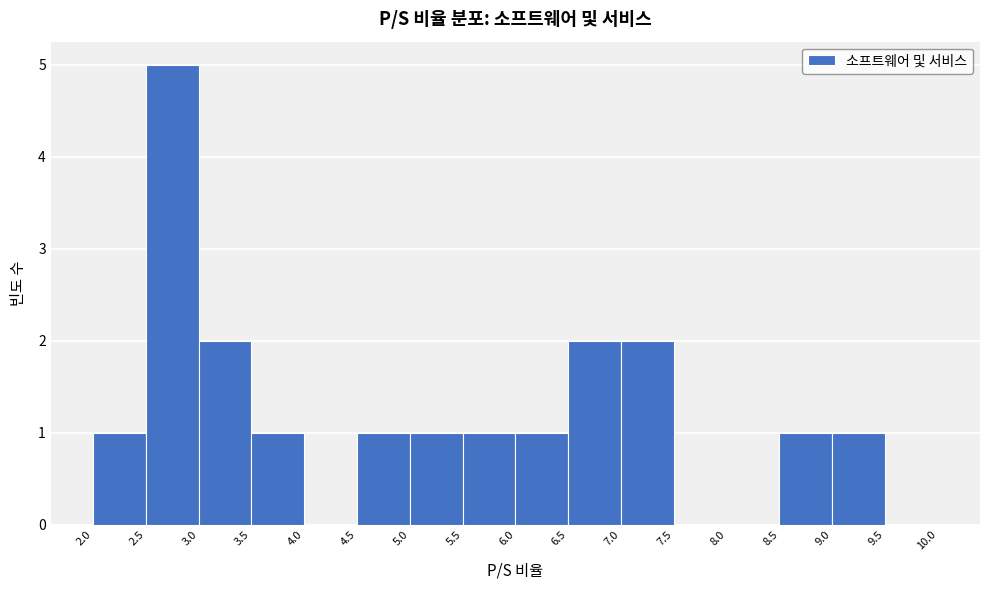

Reading left to right, transcribe this chart: for each bar, give the range it covers on the x-axis and its height. The values are not printed on the chart, so give them approximately, as read against the axis.

2.0 to 2.5: 1
2.5 to 3.0: 5
3.0 to 3.5: 2
3.5 to 4.0: 1
4.0 to 4.5: 0
4.5 to 5.0: 1
5.0 to 5.5: 1
5.5 to 6.0: 1
6.0 to 6.5: 1
6.5 to 7.0: 2
7.0 to 7.5: 2
7.5 to 8.0: 0
8.0 to 8.5: 0
8.5 to 9.0: 1
9.0 to 9.5: 1
9.5 to 10.0: 0